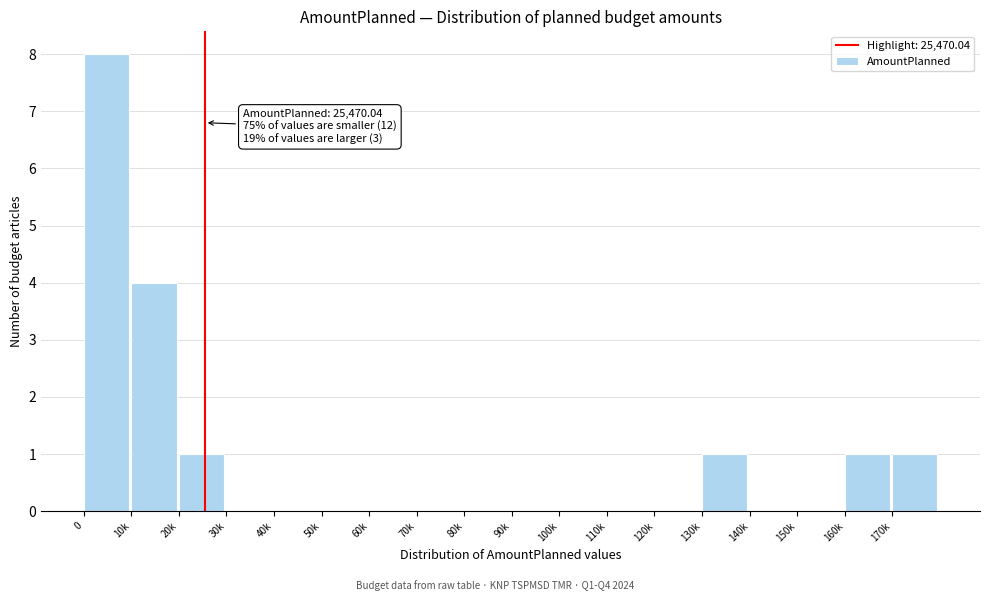

Reading left to right, what are all the values shown in this chart?

0=8	10k=4	20k=1	30k=0	40k=0	50k=0	60k=0	70k=0	80k=0	90k=0	100k=0	110k=0	120k=0	130k=1	140k=0	150k=0	160k=1	170k=1